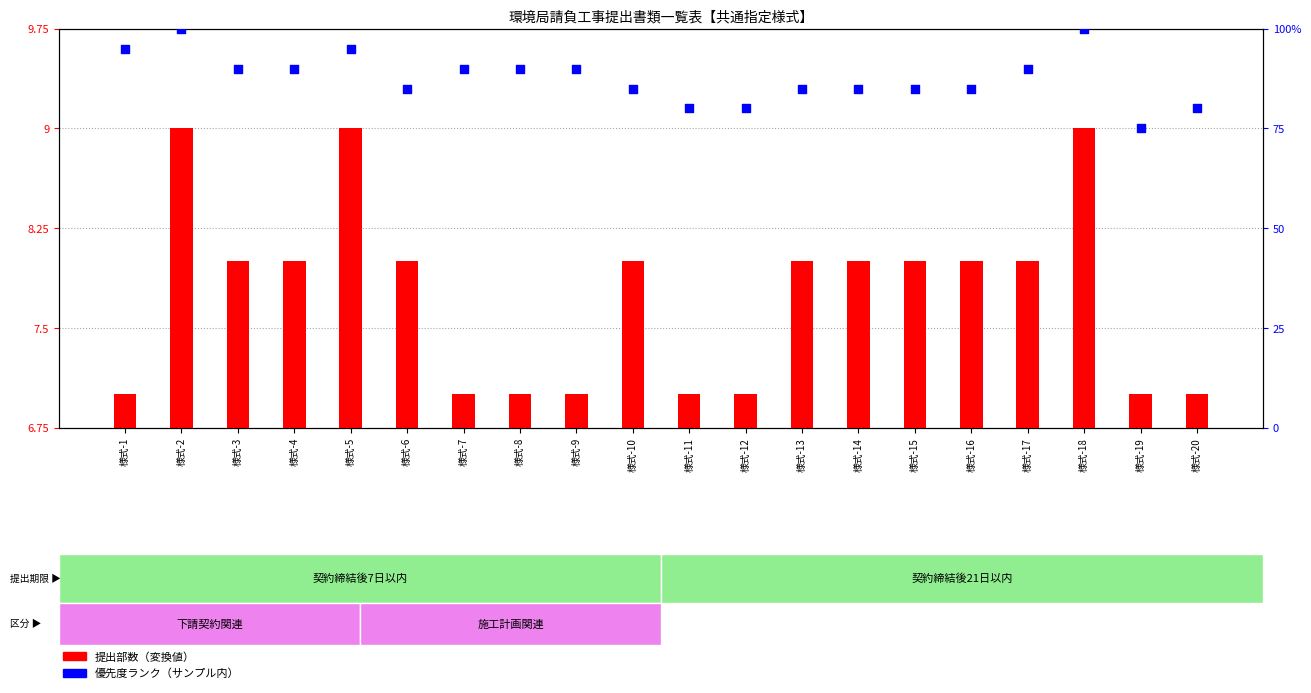

Is the value of 優先度ランク（サンプル内） at 様式-8 greater than the value of 提出部数（変換値） at 様式-13?

Yes